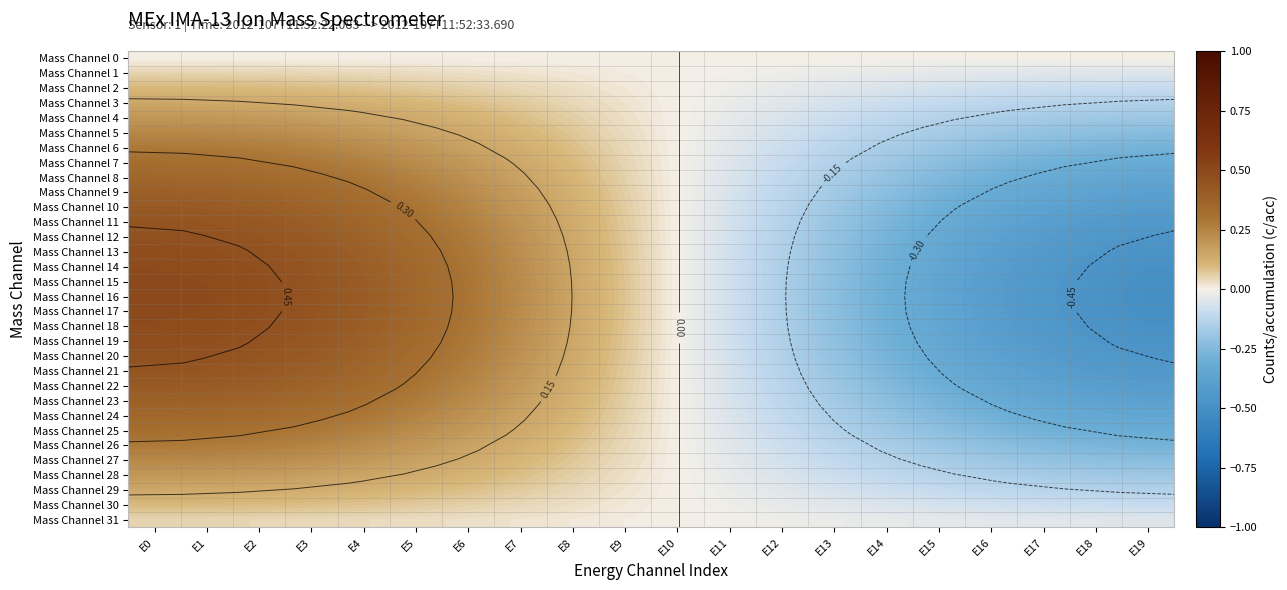

What is the difference between the maximum and minimum values in the Mass Channel 11 series?

0.9